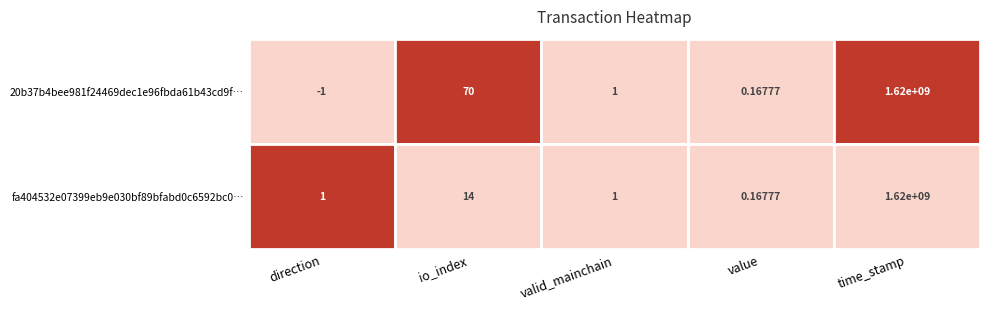

Between direction and value, which is larger?

value